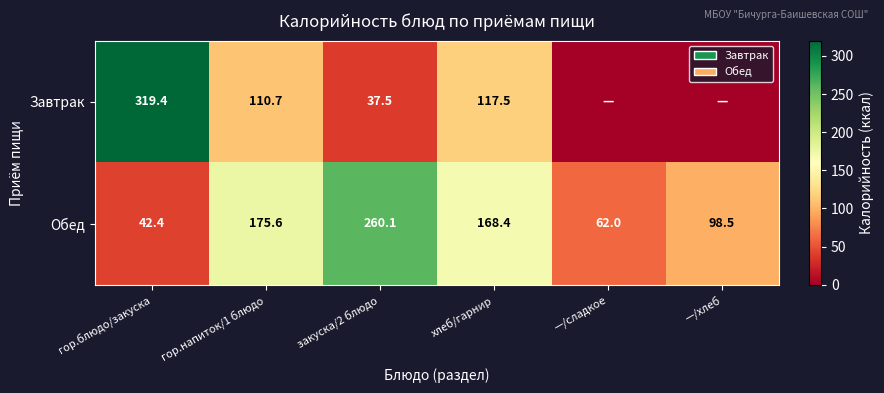

Which category has the lowest value across all series?

—/сладкое